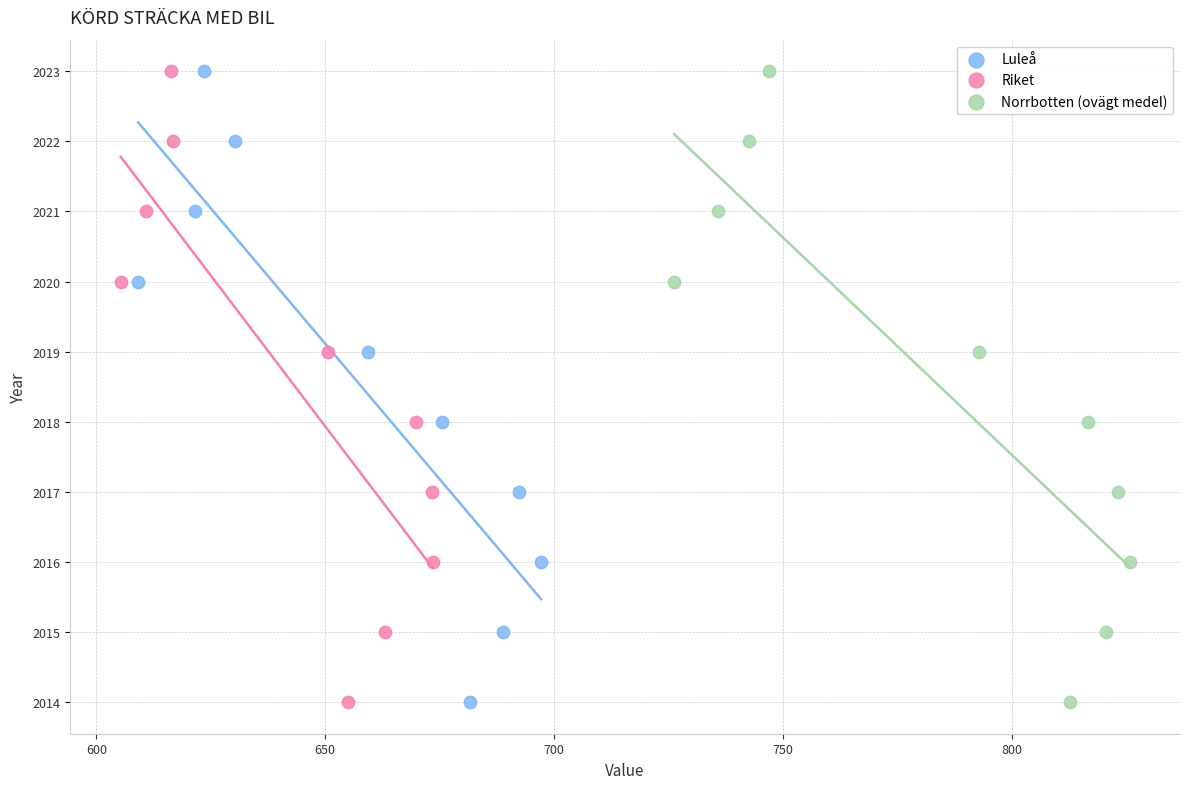

What are all the series names shown in the legend?

Luleå, Riket, Norrbotten (ovägt medel)